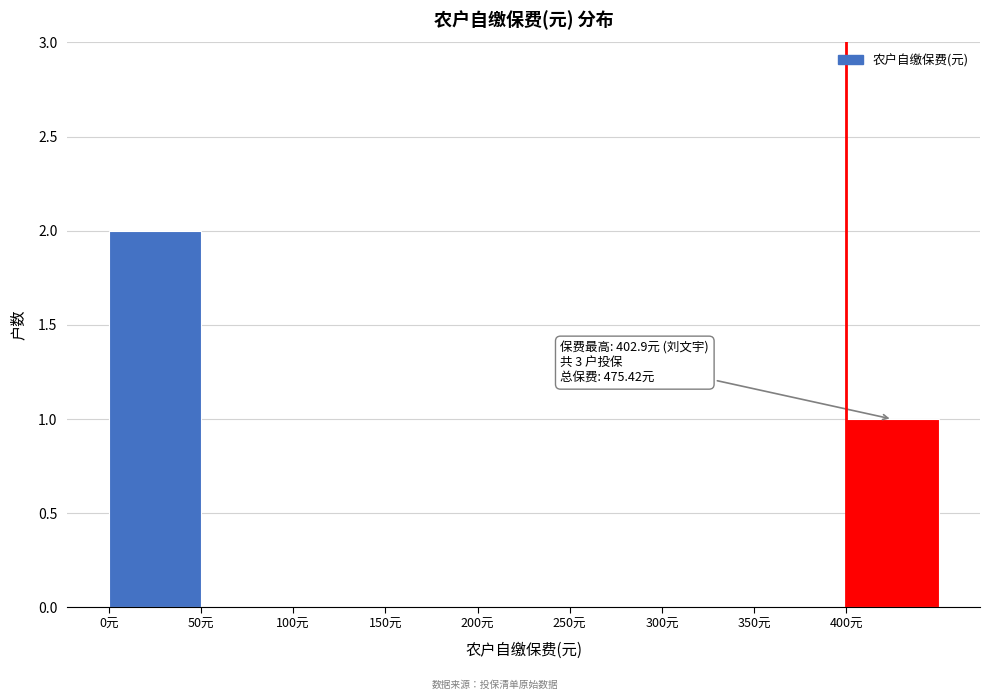

Over which range of the x-axis is the bar tallest?

0 to 50